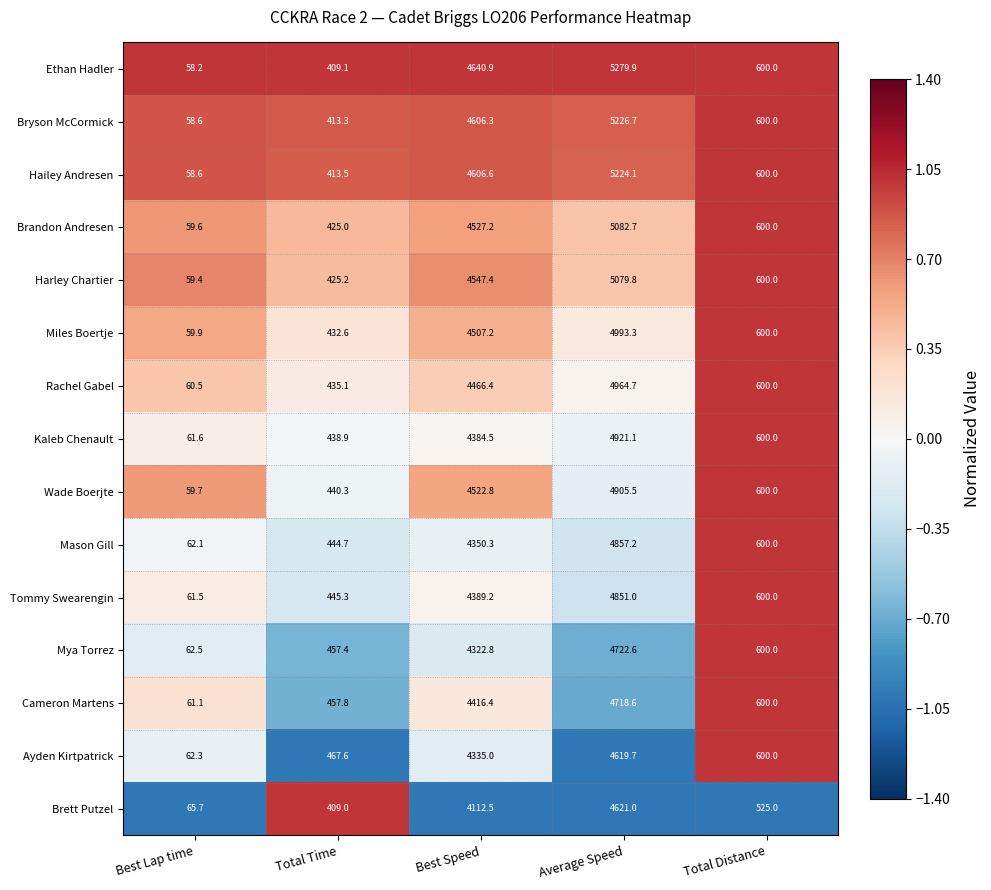

The Harley Chartier series shows 801.8 at Total Distance. True or false?

False